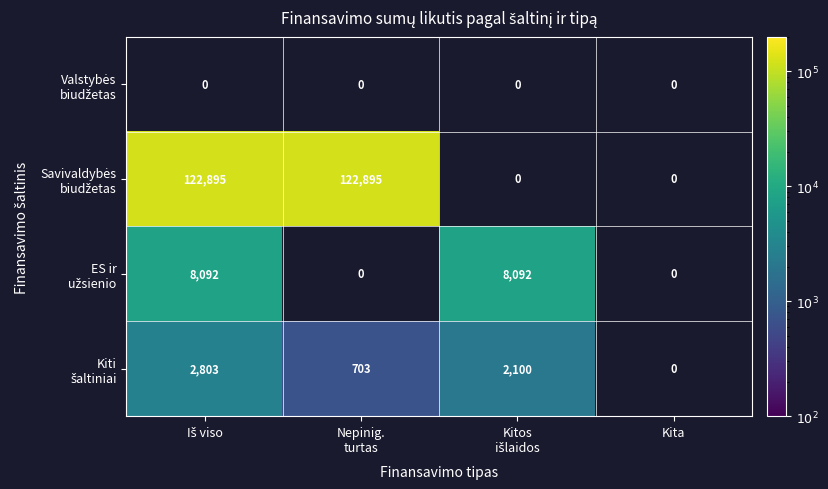

Is it true that Savivaldybės biudžetas equals 164708.7 at Iš viso?

False